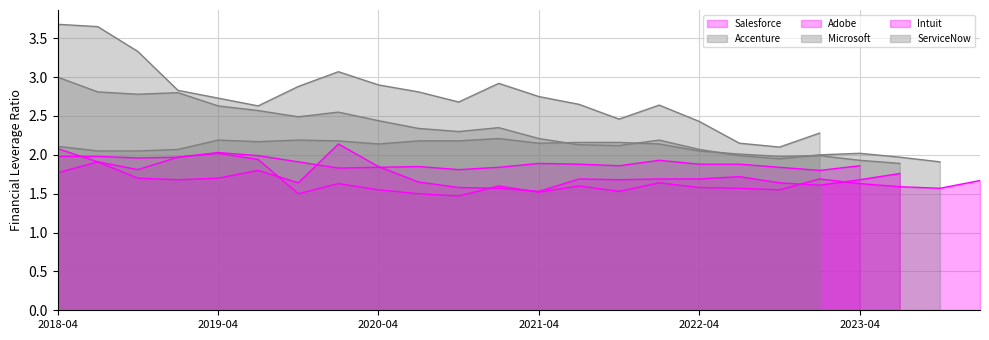

Which series has the largest total across all categories?

ServiceNow